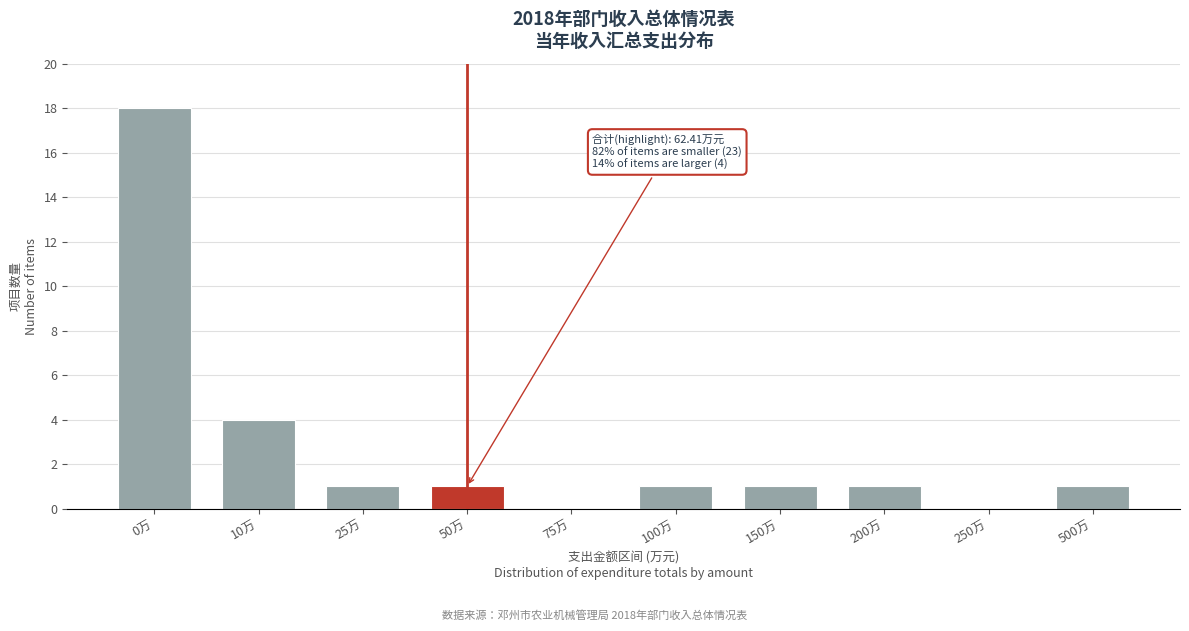

Reading left to right, transcribe all the data shown in this chart.

0万=18	10万=4	25万=1	50万=1	75万=0	100万=1	150万=1	200万=1	250万=0	500万=1